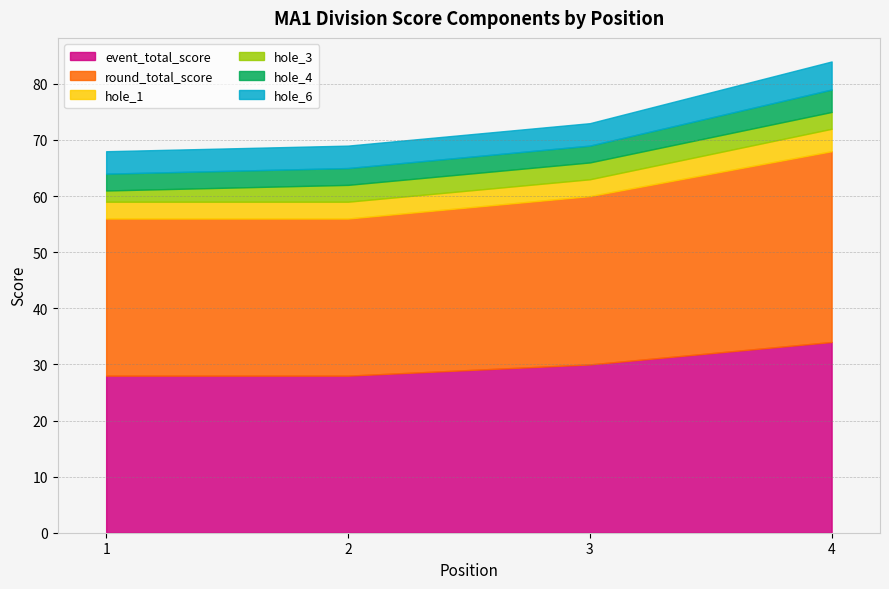

Is it true that hole_4 equals 1 at 4?

False